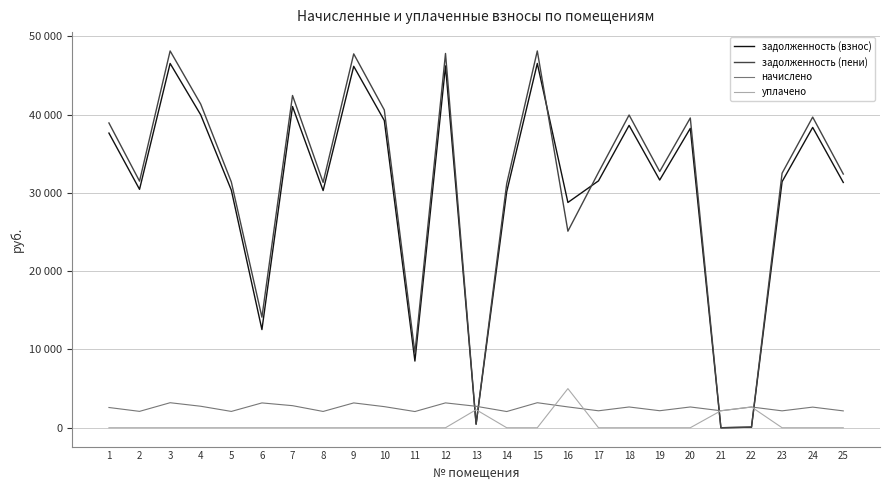

Is this an area chart (filled region under the line)?

No